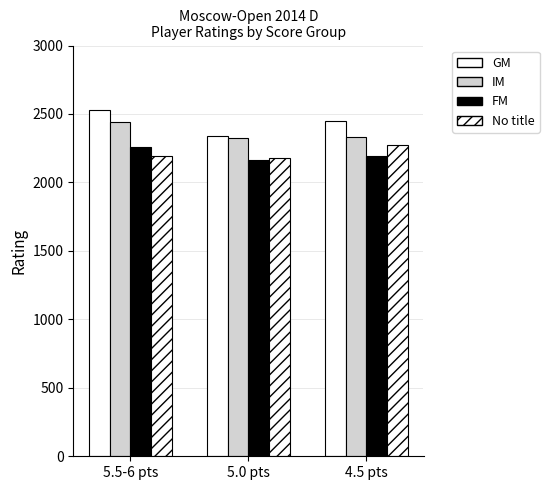

How many groups of bars are there?

3